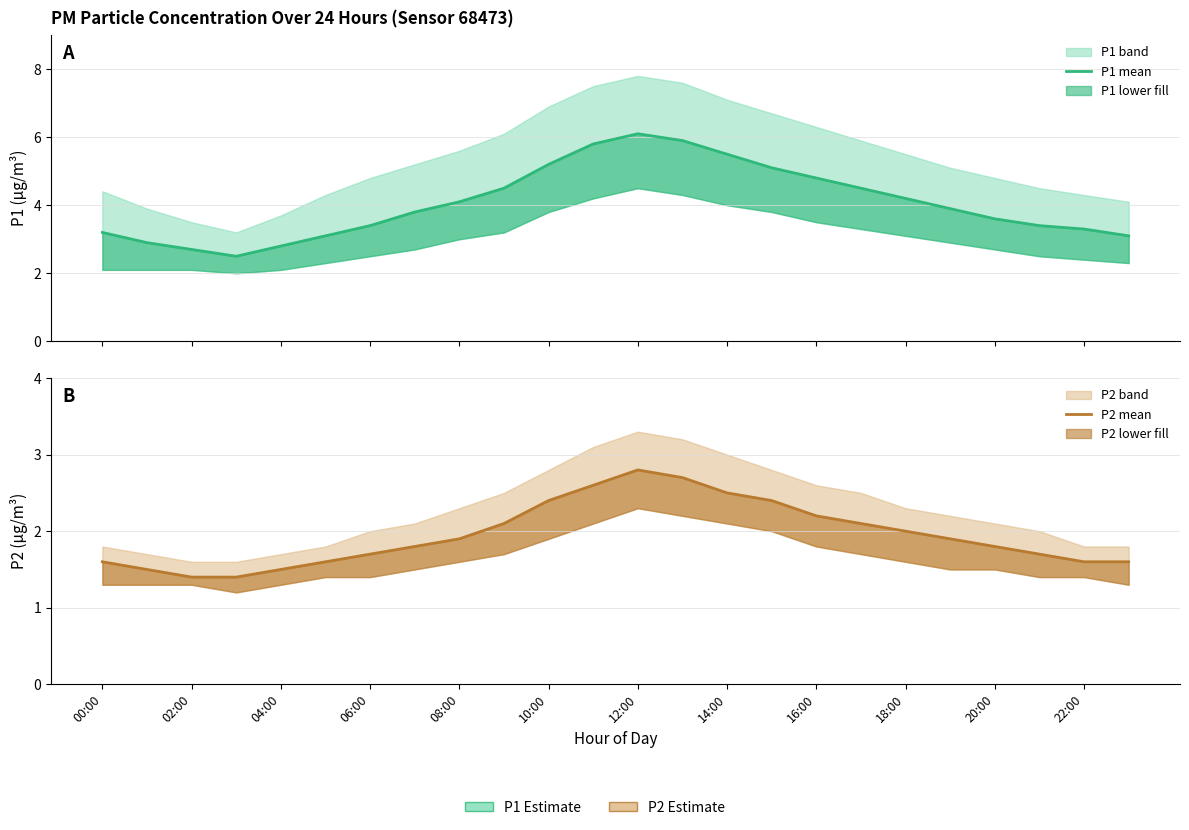

What is the value of the P2 point at the 24th from the left?

1.6